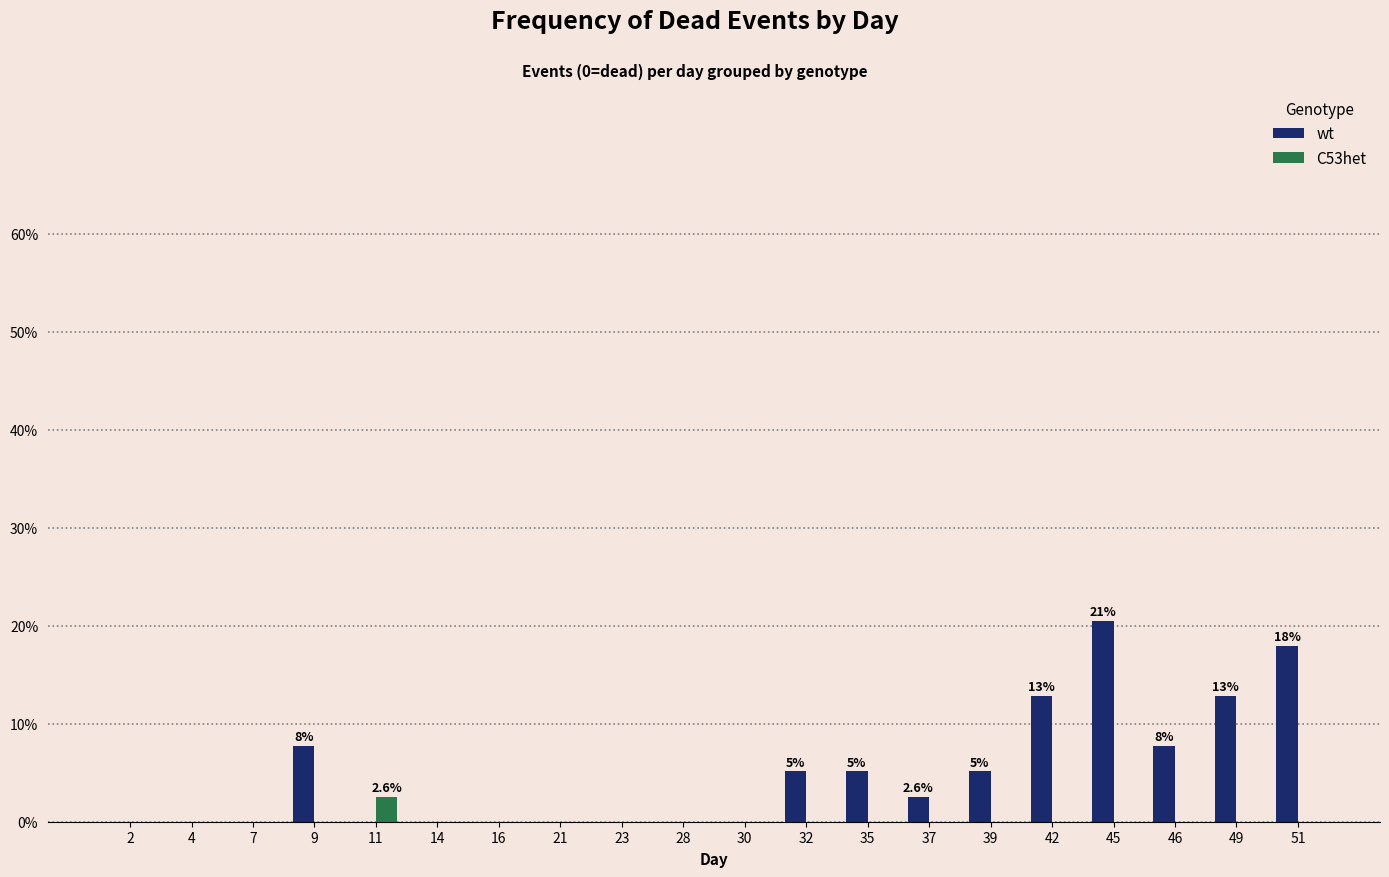

What is the greatest value displayed?

20.5